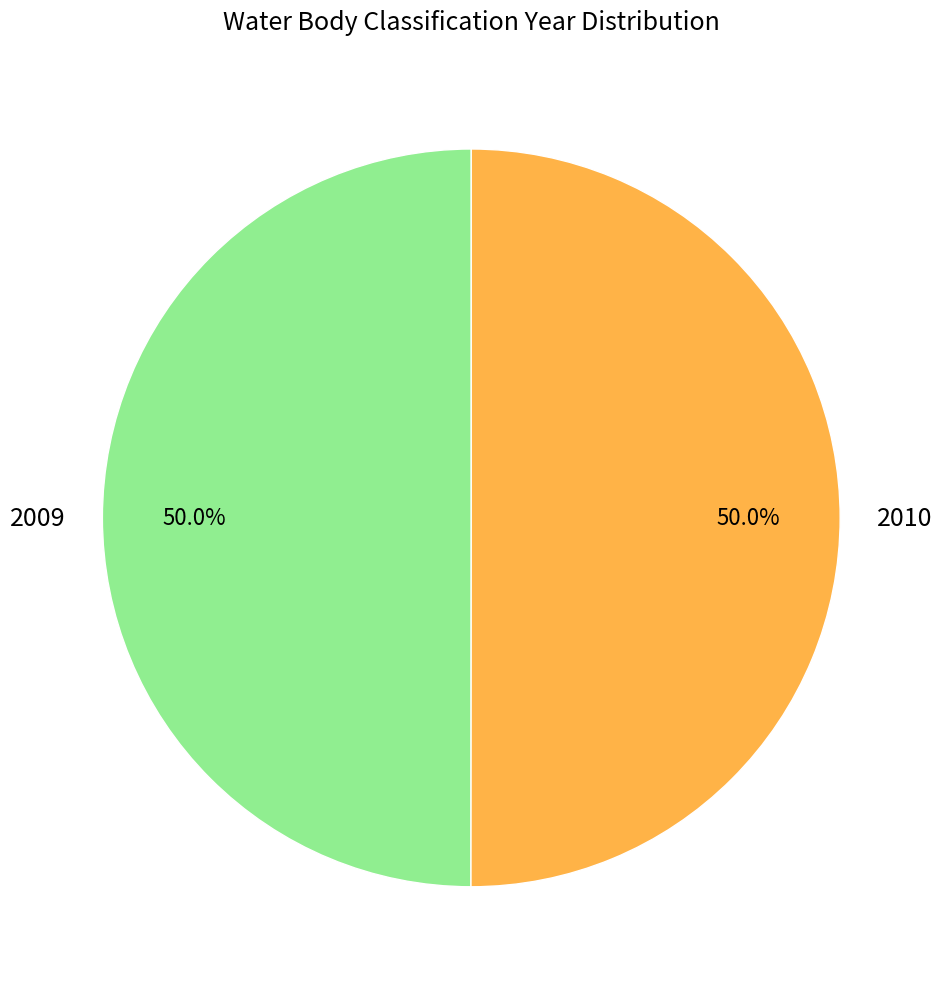

What is the ratio of the value at 2010 to the value at 2009?

1.0